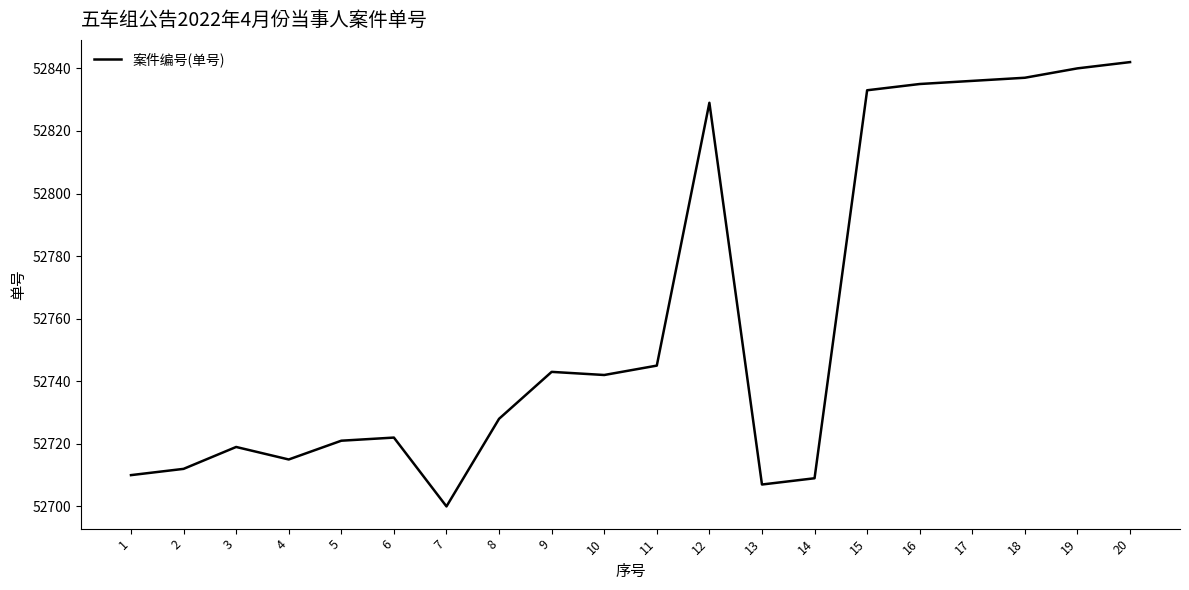

How many distinct data groups are displayed?

1